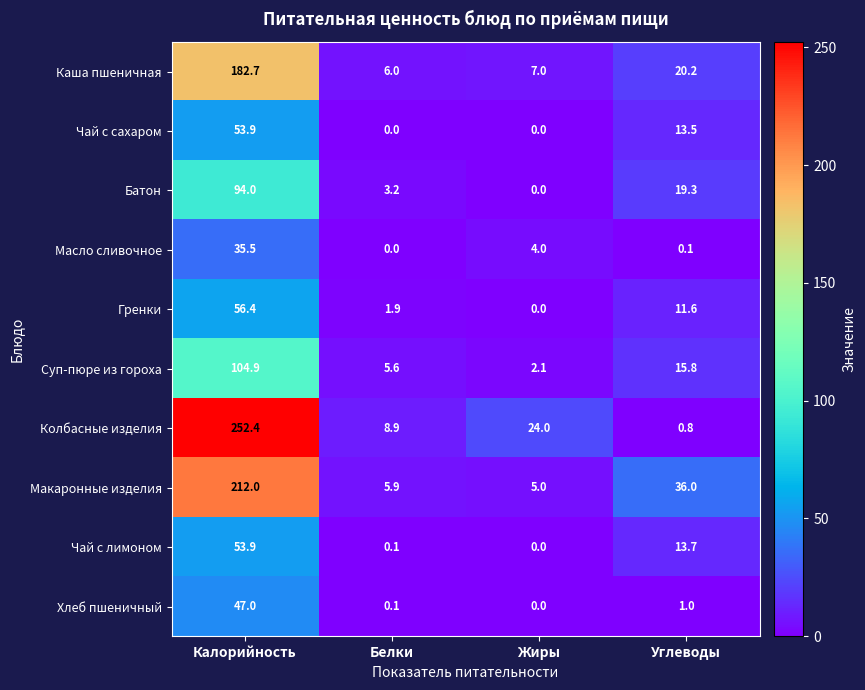

At which category is the sum across all series the highest?

Калорийность